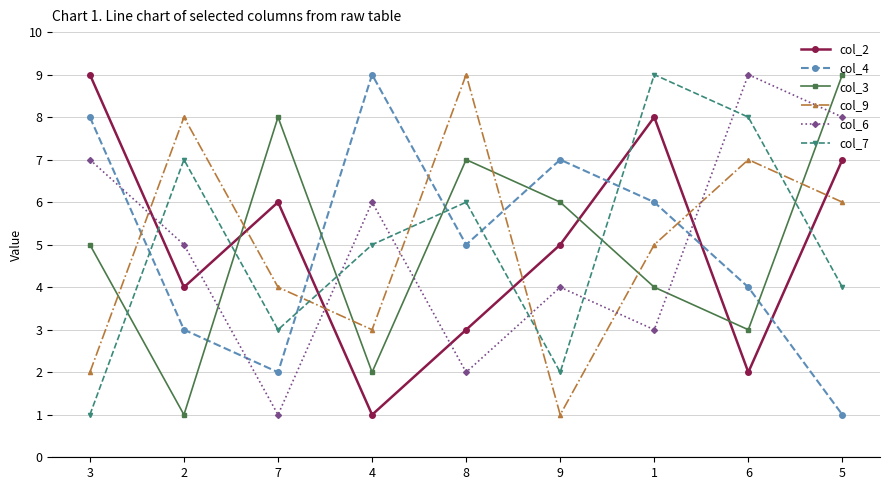

How many series are shown in this chart?

6